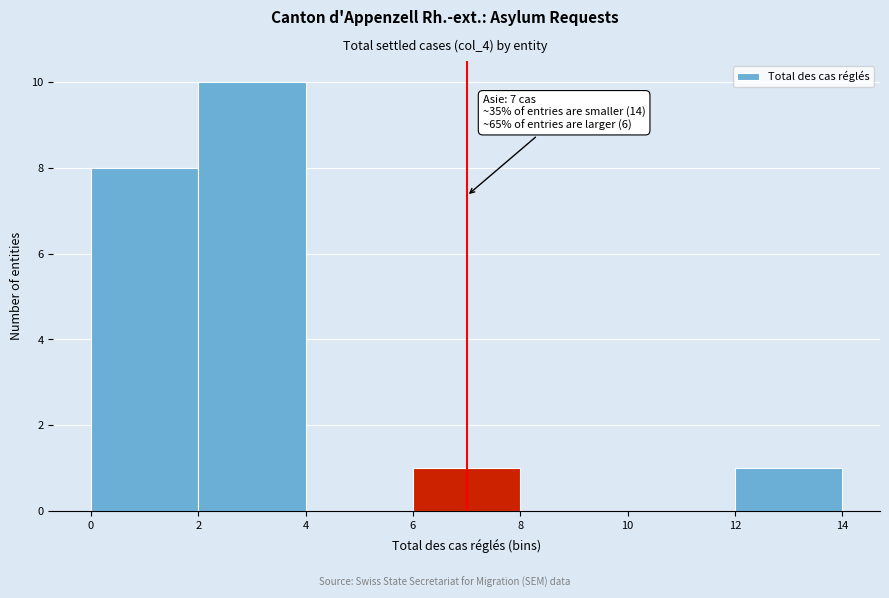

Which range on the x-axis has the tallest bar?

2 to 4